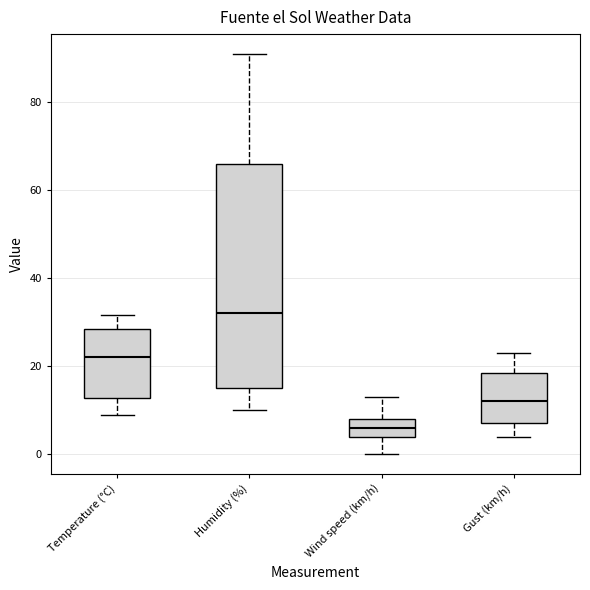

Reading left to right, read every box against the y-axis: the position of its median line, the range the box covers, and the ends of its whiskers. The values are not printed on the chart, so give them approximately, as read against the axis.

Temperature (°C): median 22, box 12 to 28, whiskers 8 to 32
Humidity (%): median 32, box 16 to 66, whiskers 10 to 92
Wind speed (km/h): median 6, box 4 to 8, whiskers 0 to 14
Gust (km/h): median 12, box 8 to 18, whiskers 4 to 24